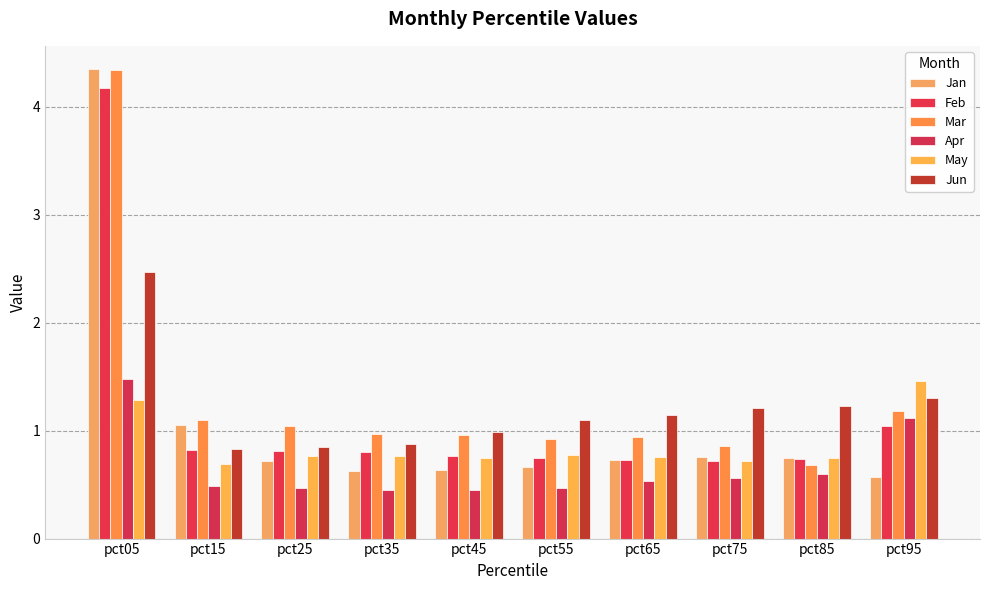

What is the difference between the second highest and minimum values in the Jan series?

0.5